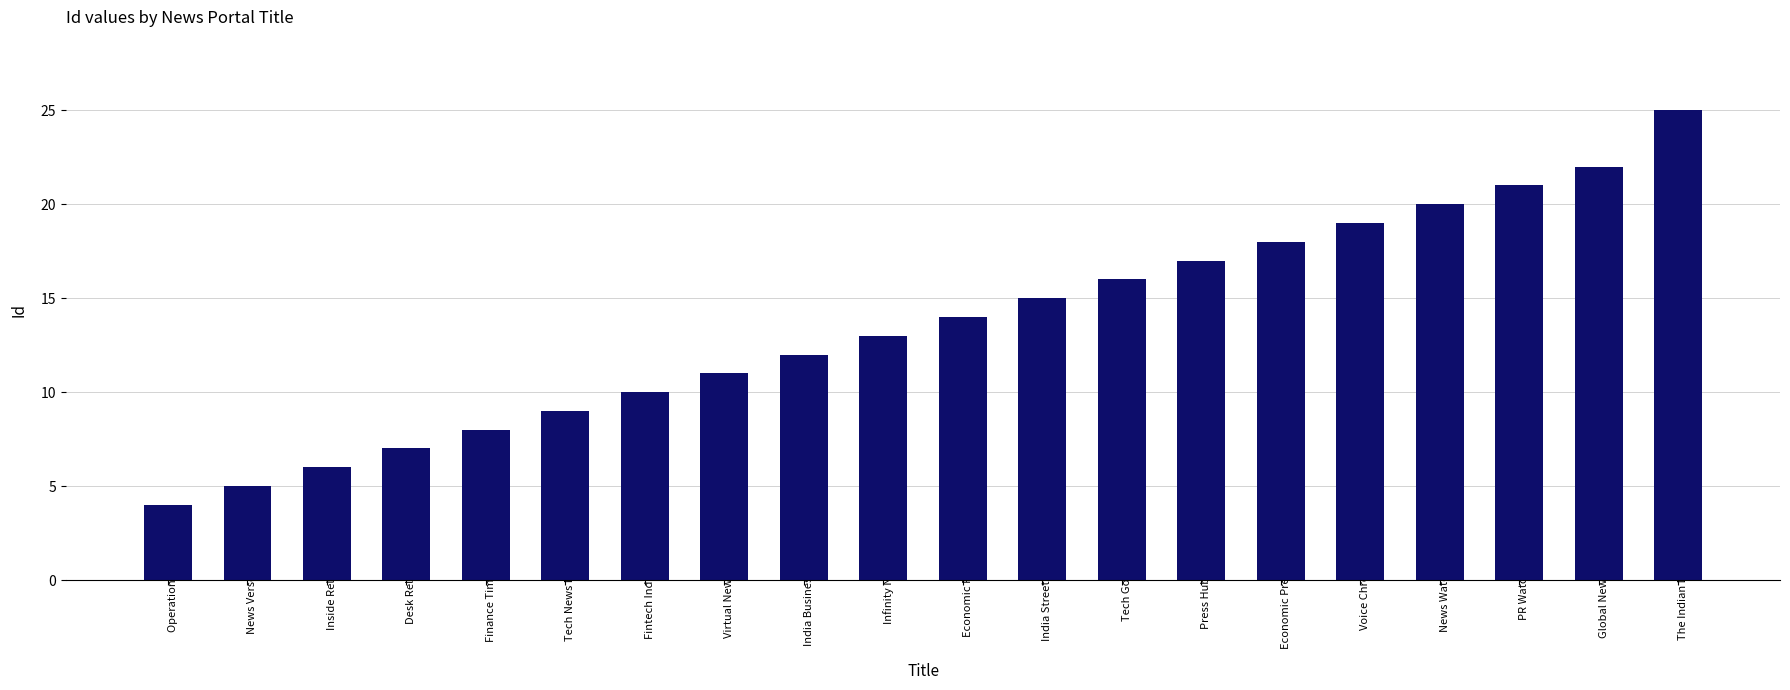

Reading left to right, list all the values displayed in this chart.

Operation News=4	News Verse India=5	Inside Releases=6	Desk Release=7	Finance Times India=8	Tech News Network=9	Fintech India News=10	Virtual News Verse=11	India Business Insider=12	Infinity News=13	Economic Release=14	India Street Journal=15	Tech Gossip=16	Press Hub Spot=17	Economic Press Forum=18	Voice Chronical=19	News Watch Out=20	PR Watcher=21	Global News Verse=22	The Indian Darshan=25